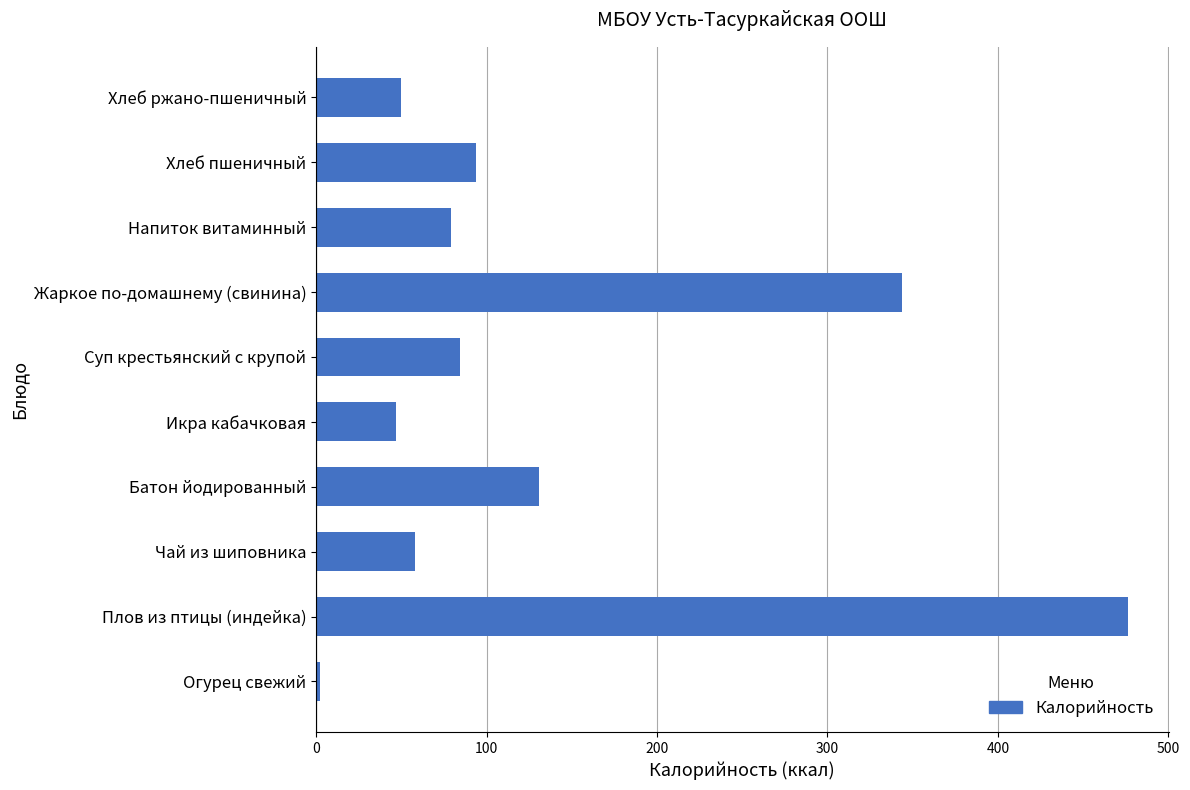

True or false: the data shows 82.7 at Батон йодированный.

False